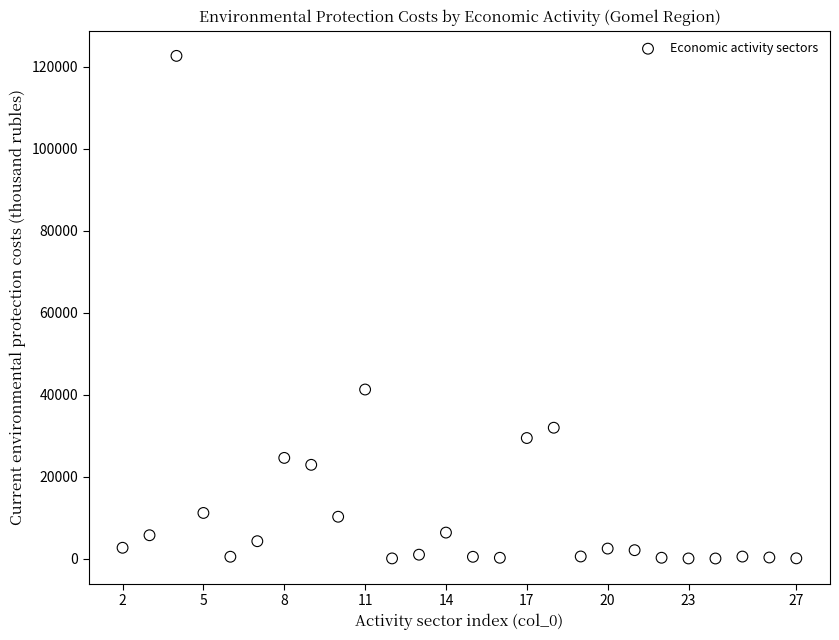

What is the range of Y values (max minus min)?

122690.1